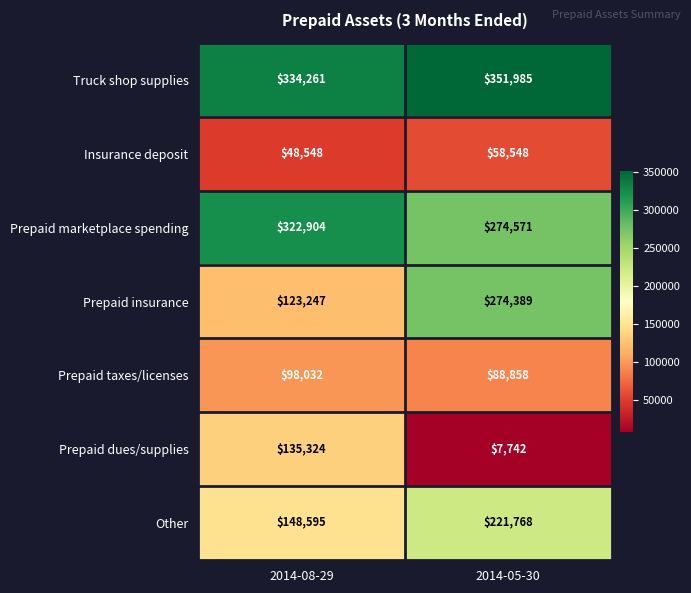

How many data points does each series have?

2